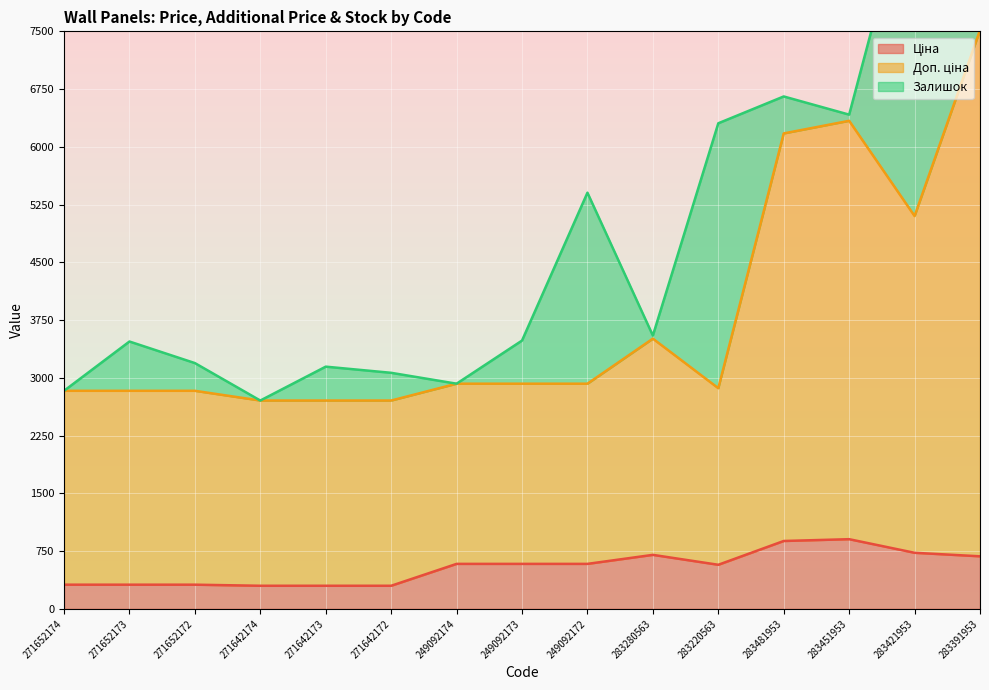

How many data points in Доп. ціна are less than 2924?

7